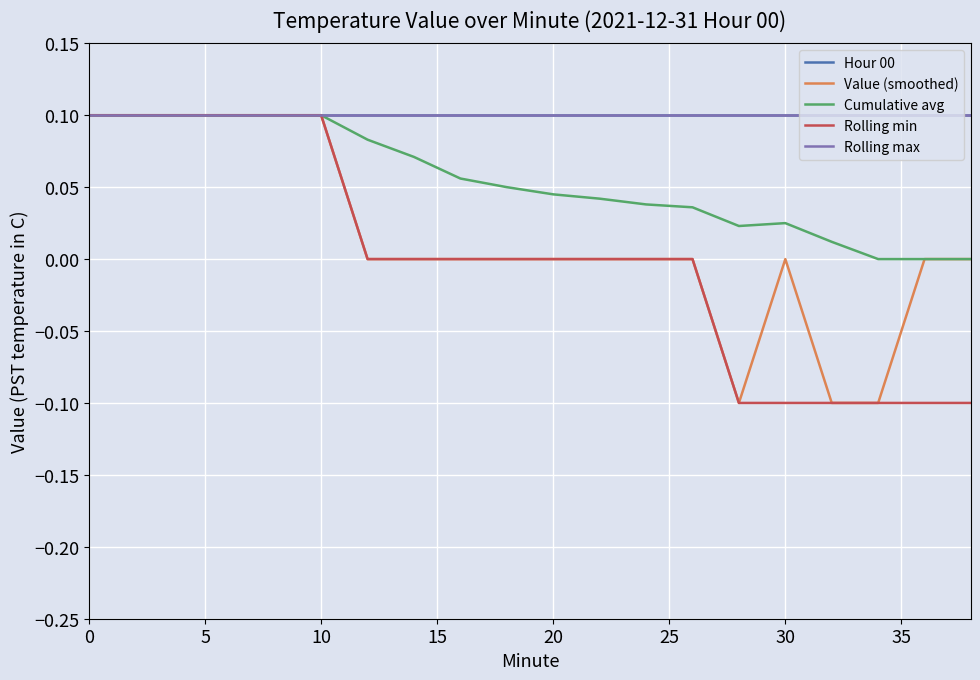

Does the chart have visible grid lines?

Yes